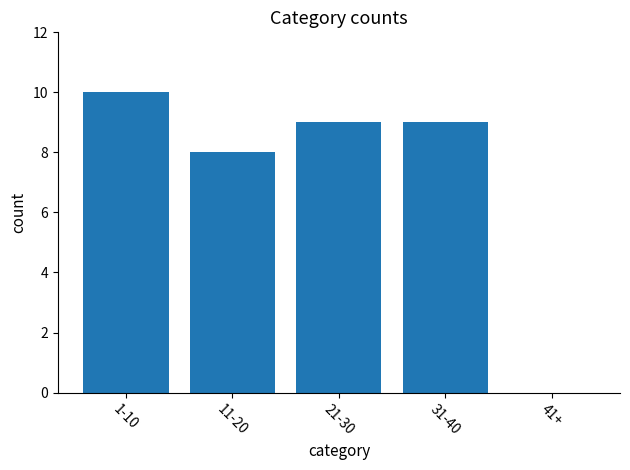

At which label does the data first exceed 9?

1-10